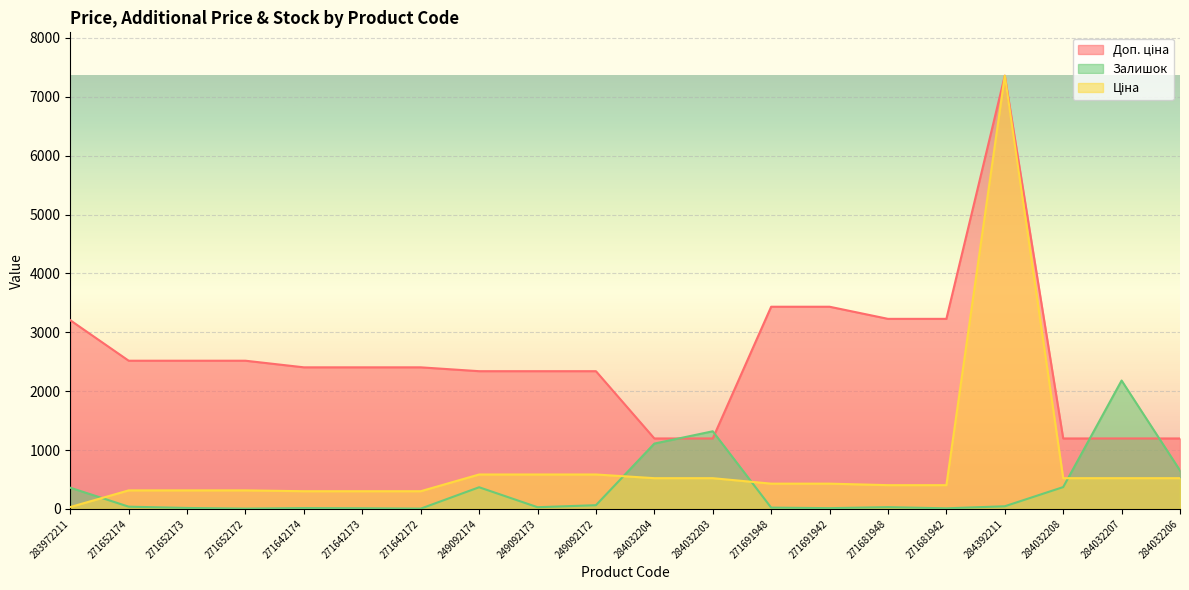

True or false: Доп. ціна and Ціна intersect in this chart.

False